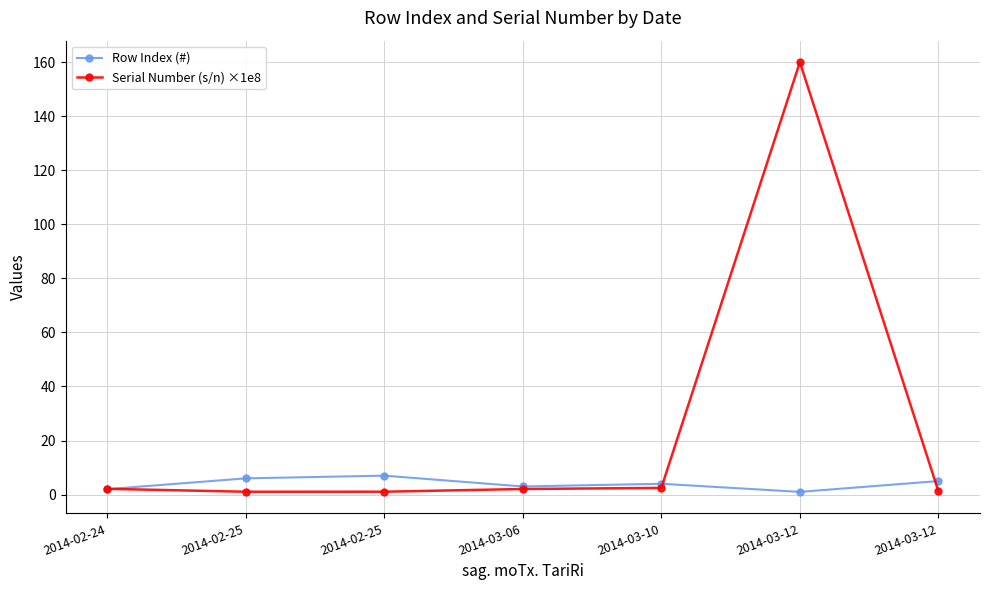

What is the label of the 7th point from the right?

2014-02-24